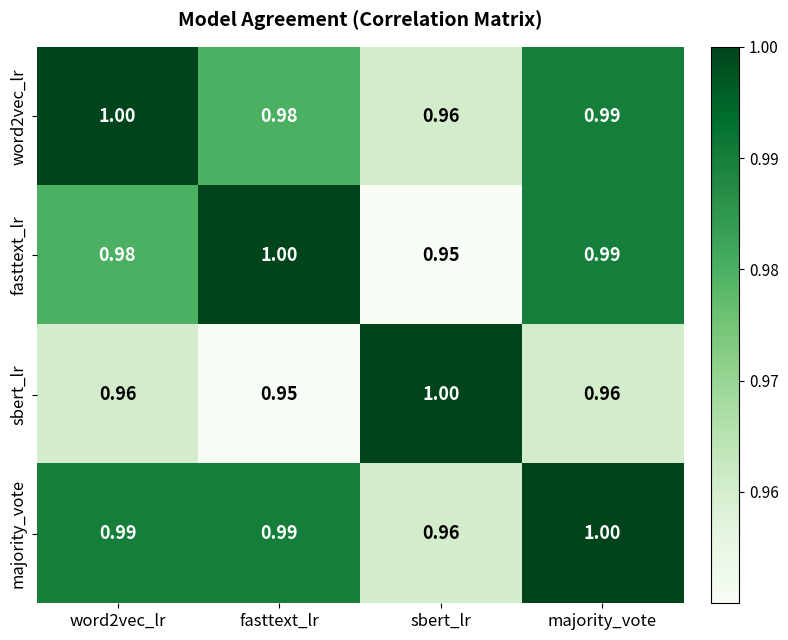

At which label does fasttext_lr reach its peak?

fasttext_lr